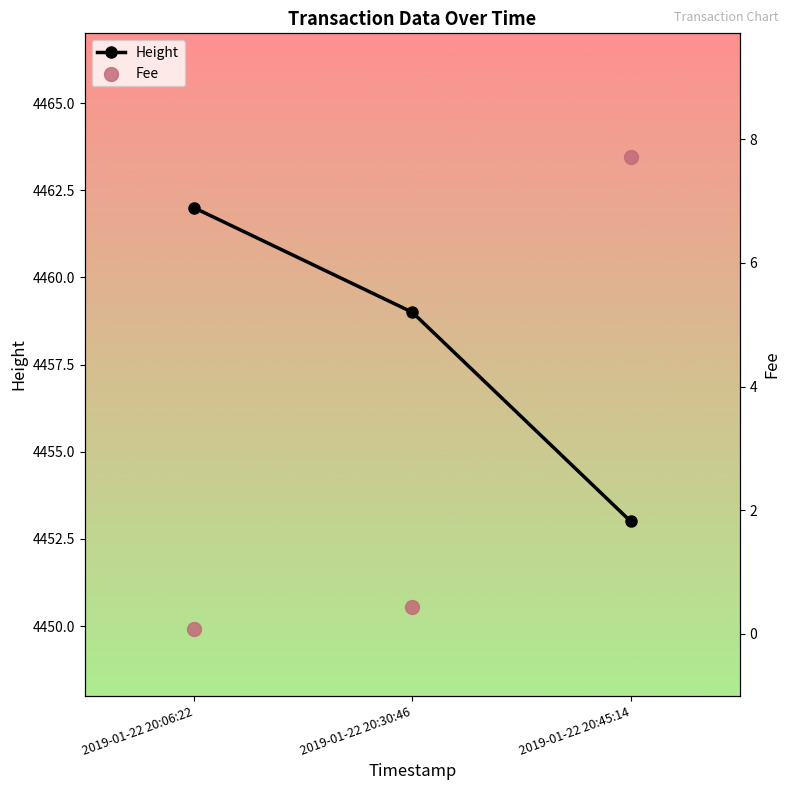

At how many categories does at least one series exceed 2083?

3